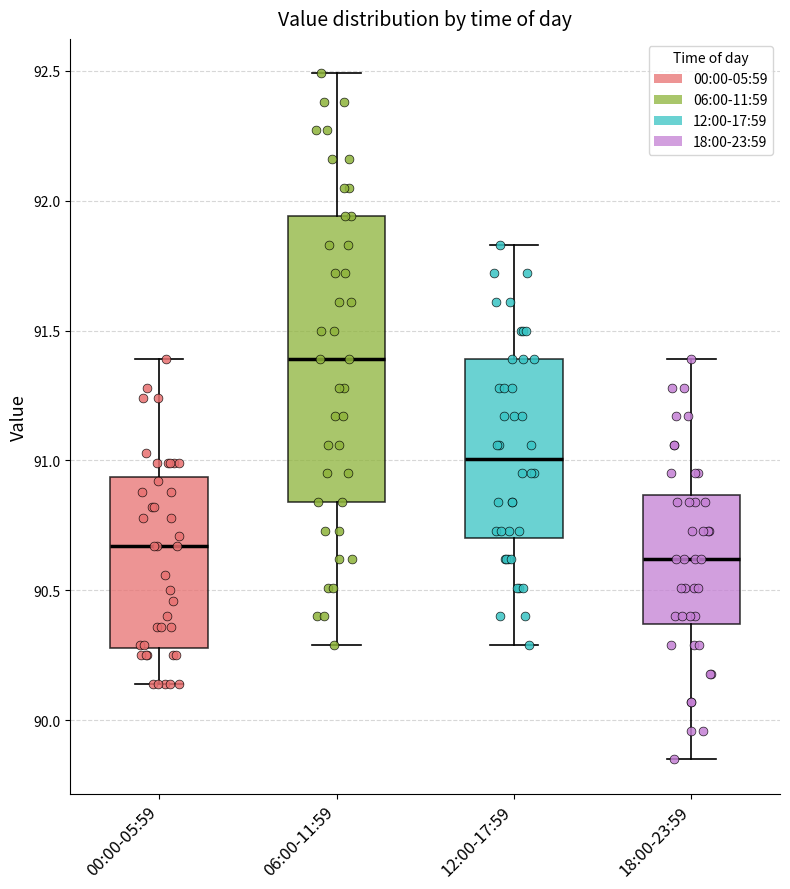

Which box's median line is the highest?

06:00-11:59